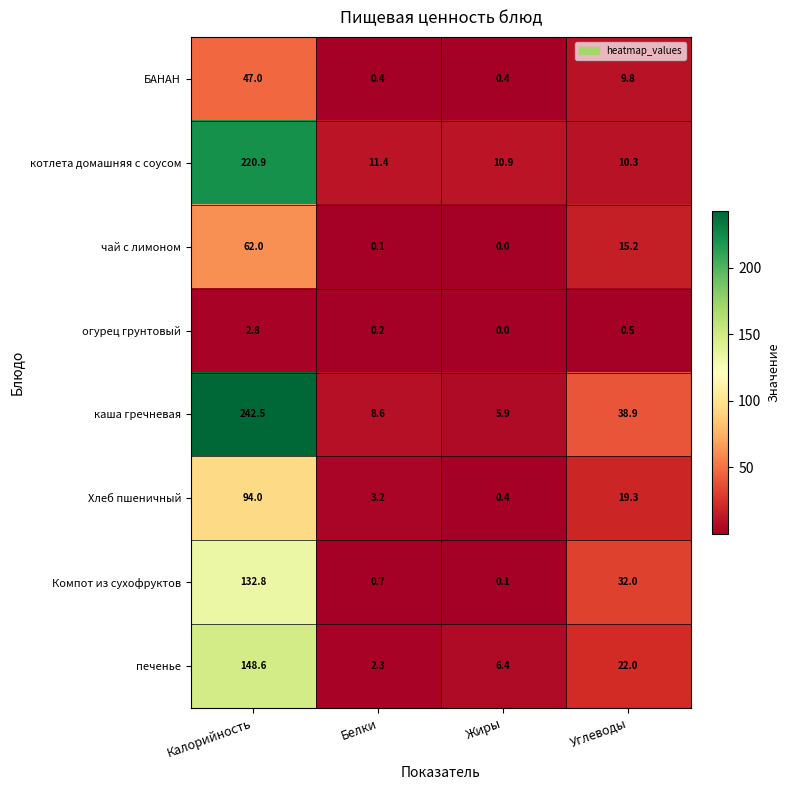

At which category is the sum across all series the highest?

Калорийность